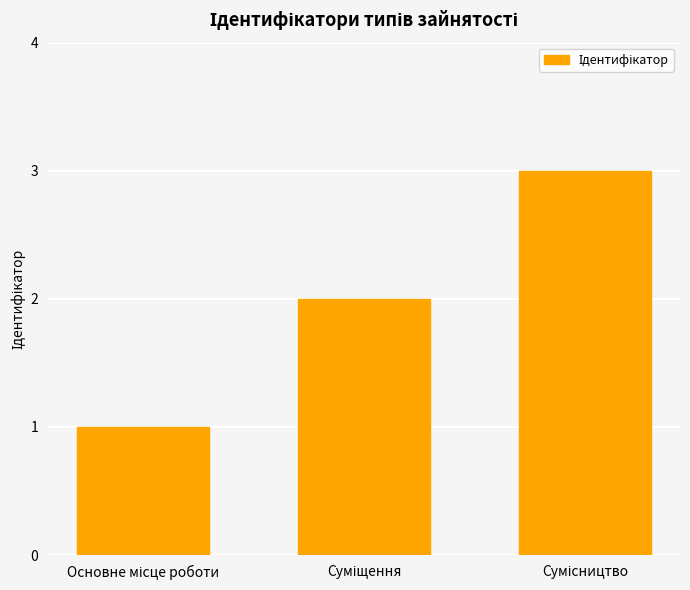

How many values are between 1 and 3?

3